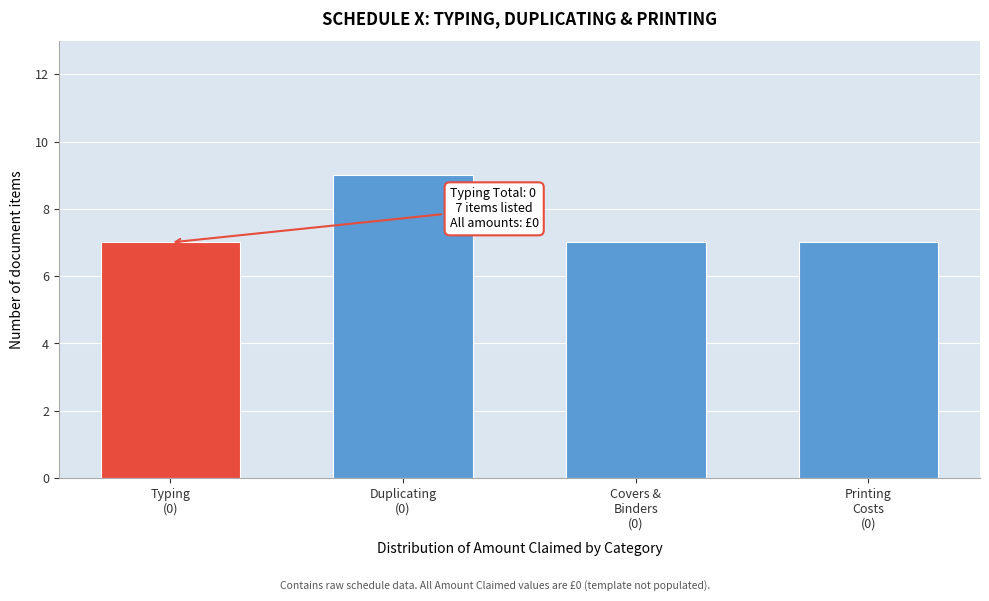

Reading right to left, transcribe all the data shown in this chart.

7	7	9	7